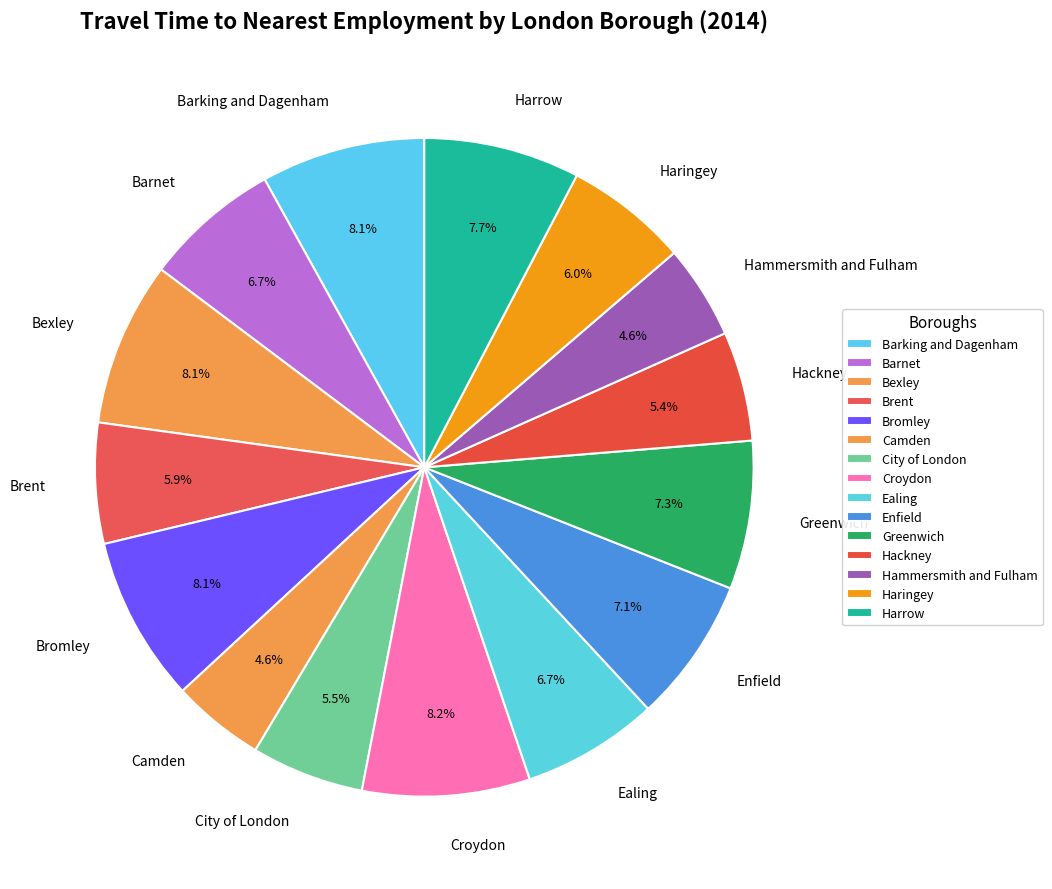

Does any single category account for the majority?

No